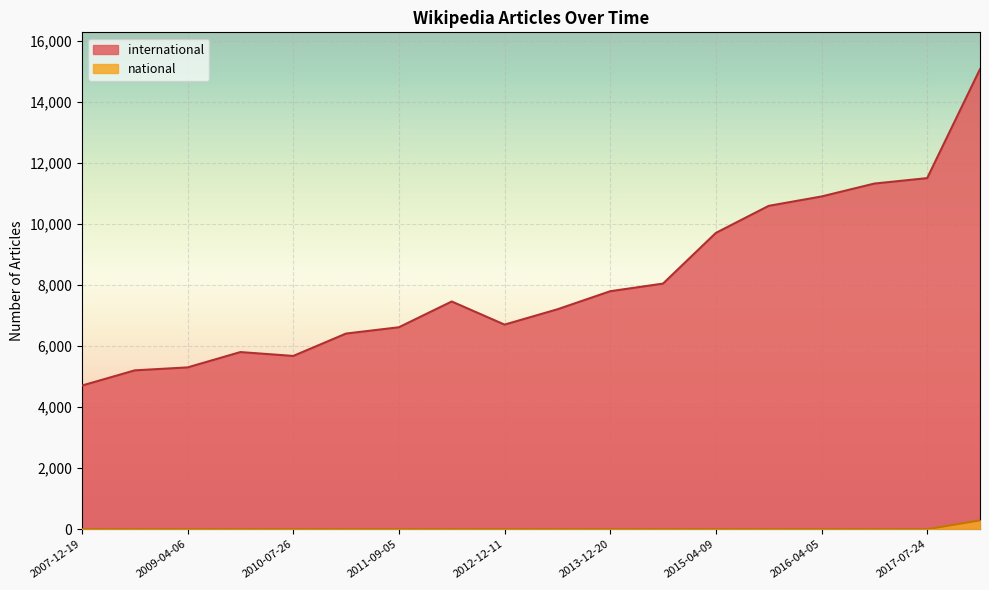

What is the sum of the international values at 2010-07-26 and 2015-10-01?

16262